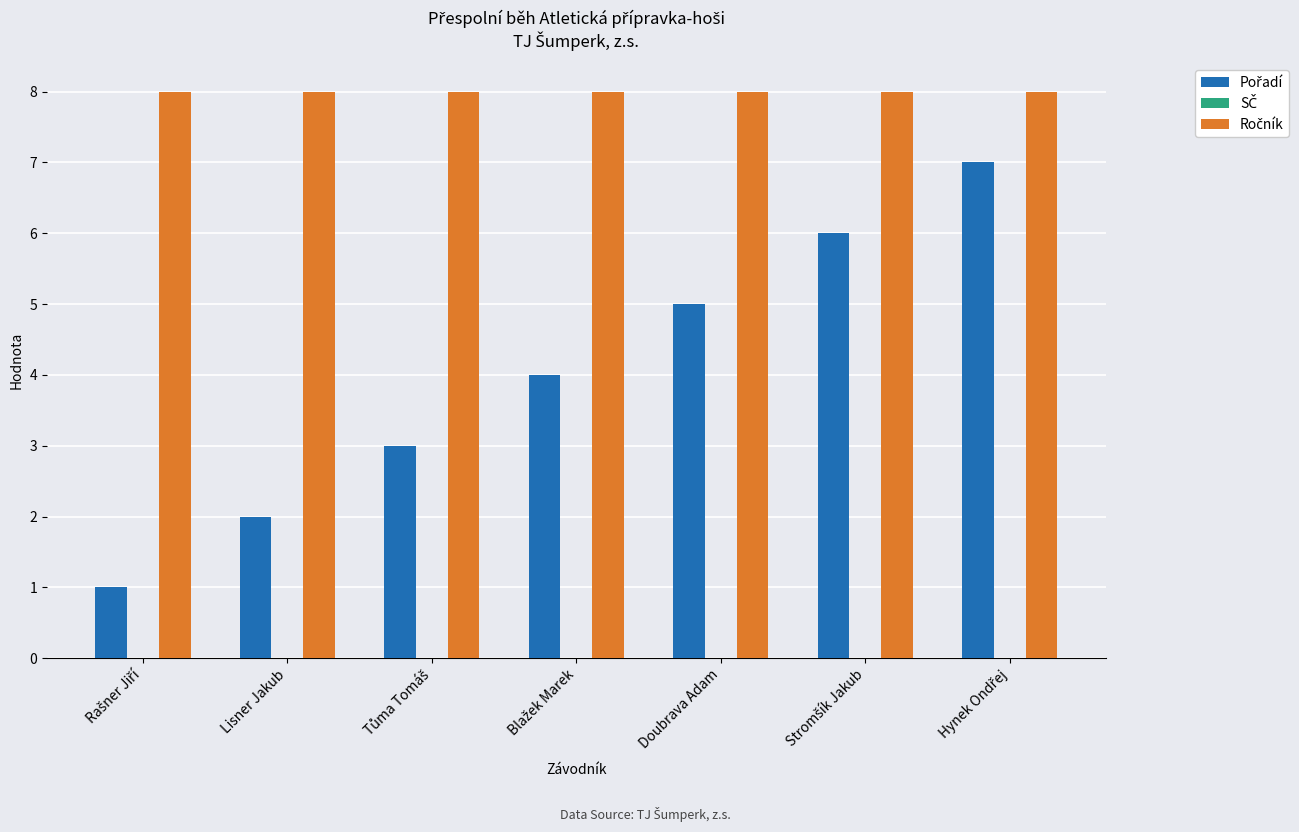

What is the total value across all series at Doubrava Adam?

13